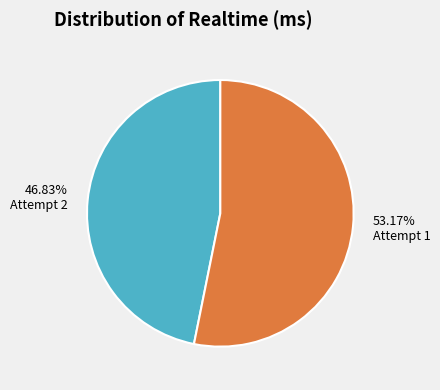

Is the sum of 46.83% Attempt 2 and 53.17% Attempt 1 greater than half?

Yes